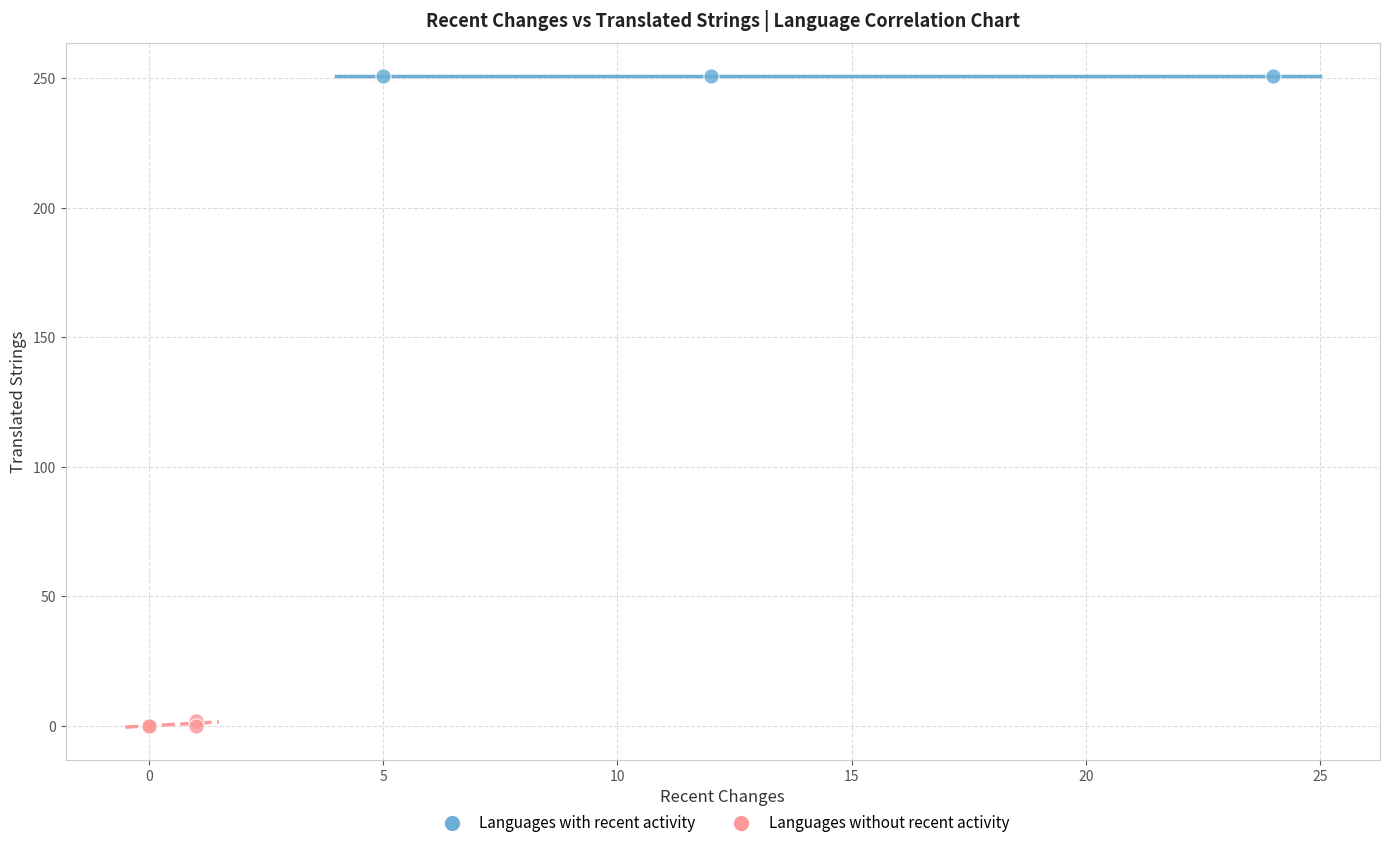

Which series reaches the maximum Y coordinate?

Languages with recent activity